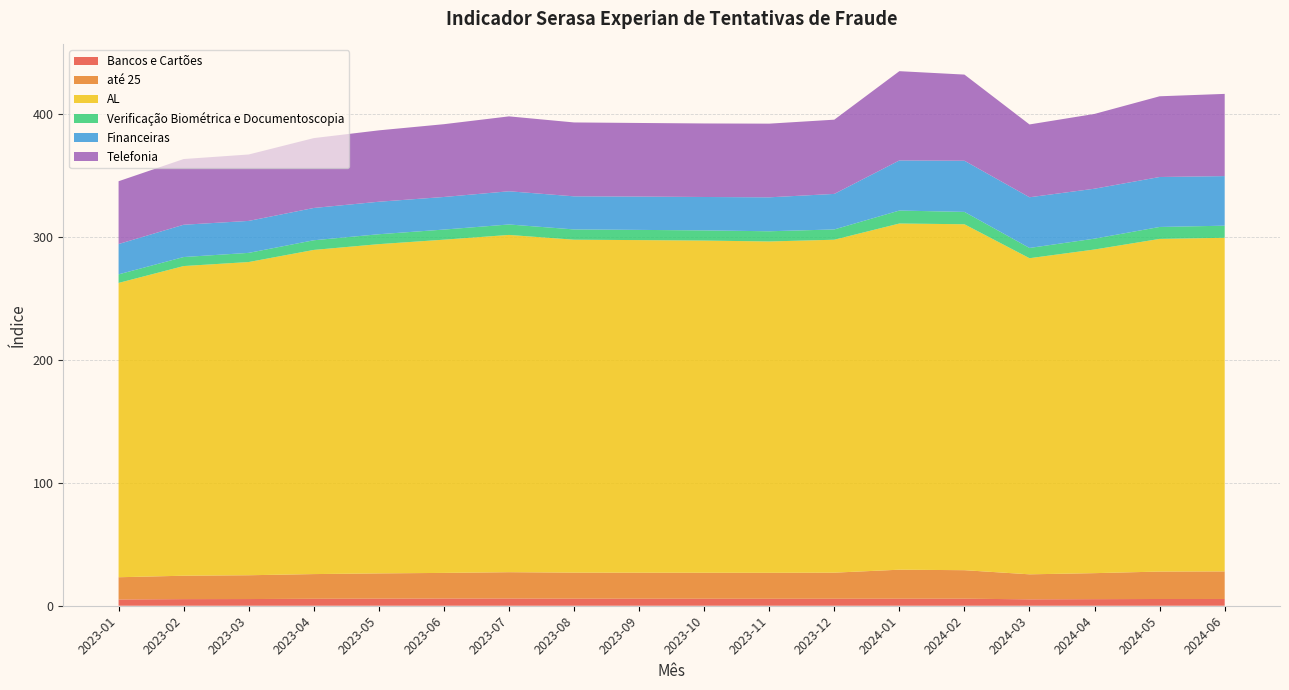

Reading left to right, transcribe all the data shown in this chart.

Bancos e Cartões: 2023-01=5.1	2023-02=5.4	2023-03=5.4	2023-04=5.7	2023-05=5.8	2023-06=5.9	2023-07=5.9	2023-08=5.8	2023-09=5.7	2023-10=5.7	2023-11=5.7	2023-12=5.7	2024-01=5.7	2024-02=5.7	2024-03=5.2	2024-04=5.4	2024-05=5.5	2024-06=5.5
até 25: 2023-01=18.1	2023-02=19.0	2023-03=19.4	2023-04=20.1	2023-05=20.5	2023-06=20.9	2023-07=21.4	2023-08=21.2	2023-09=21.1	2023-10=21.1	2023-11=21.1	2023-12=21.2	2024-01=23.6	2024-02=23.2	2024-03=20.3	2024-04=21.1	2024-05=22.3	2024-06=22.4
AL: 2023-01=239.4	2023-02=251.9	2023-03=254.8	2023-04=263.7	2023-05=267.8	2023-06=271.1	2023-07=274.4	2023-08=270.8	2023-09=270.6	2023-10=270.2	2023-11=269.5	2023-12=270.8	2024-01=281.6	2024-02=281.4	2024-03=257.1	2024-04=263.3	2024-05=270.6	2024-06=271.4
Verificação Biométrica e Documentoscopia: 2023-01=7.0	2023-02=7.3	2023-03=7.5	2023-04=7.9	2023-05=8.1	2023-06=8.2	2023-07=8.5	2023-08=8.4	2023-09=8.3	2023-10=8.3	2023-11=8.3	2023-12=8.4	2024-01=10.5	2024-02=10.0	2024-03=8.3	2024-04=8.8	2024-05=9.7	2024-06=9.8
Financeiras: 2023-01=24.7	2023-02=26.3	2023-03=26.0	2023-04=26.3	2023-05=26.4	2023-06=26.5	2023-07=27.0	2023-08=26.9	2023-09=27.1	2023-10=27.2	2023-11=27.6	2023-12=28.9	2024-01=40.8	2024-02=41.6	2024-03=41.2	2024-04=40.6	2024-05=40.6	2024-06=40.3
Telefonia: 2023-01=51.1	2023-02=53.4	2023-03=54.0	2023-04=56.8	2023-05=58.1	2023-06=59.2	2023-07=60.9	2023-08=60.1	2023-09=59.9	2023-10=59.8	2023-11=59.9	2023-12=60.4	2024-01=72.6	2024-02=70.1	2024-03=59.2	2024-04=60.8	2024-05=65.7	2024-06=66.9